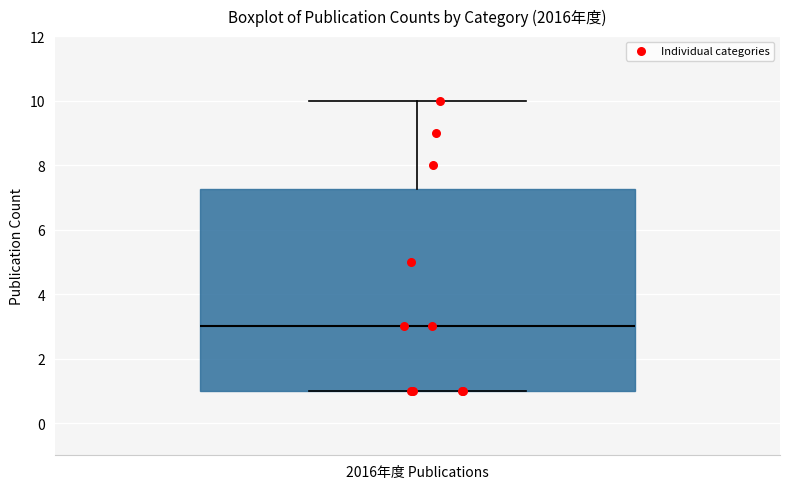

Where does the upper whisker of the box for 2016年度 Publications end on the y-axis? The values are not printed on the chart, so give them approximately, as read against the axis.

10.0